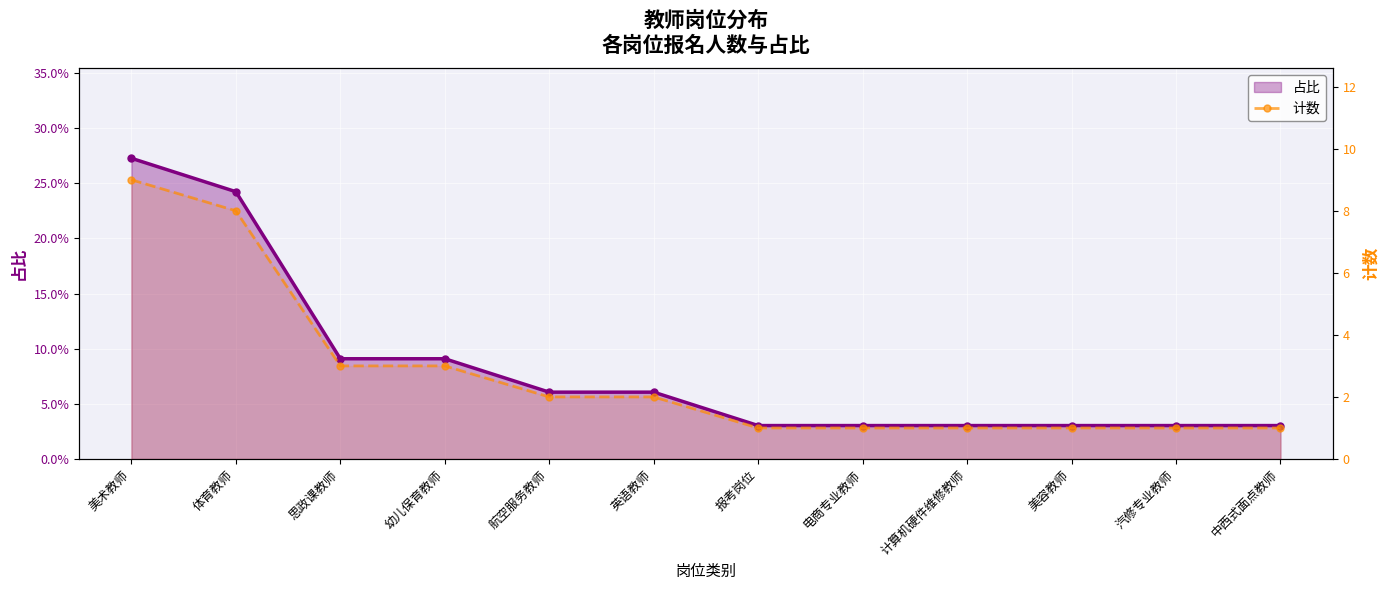

How many lines are shown in the chart?

2